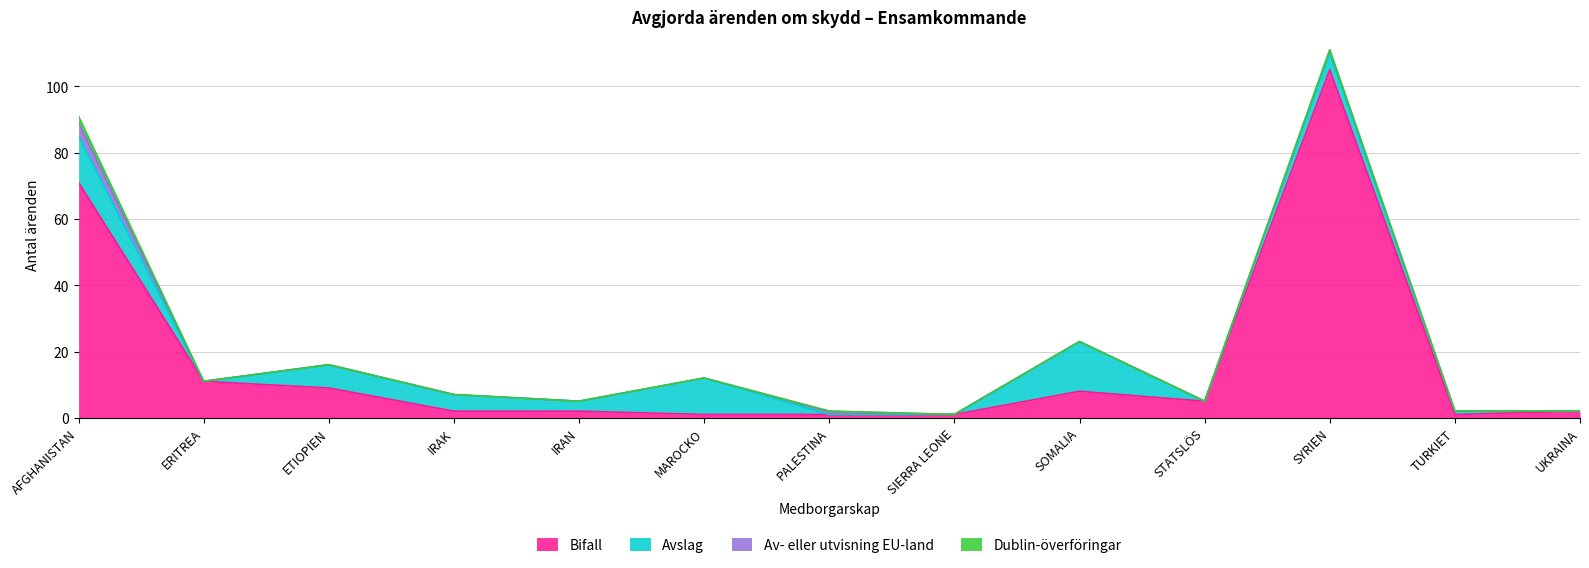

List the labels in order of Dublin-överföringar value, largest first.

AFGHANISTAN, ERITREA, ETIOPIEN, IRAK, IRAN, MAROCKO, PALESTINA, SIERRA LEONE, SOMALIA, STATSLÖS, SYRIEN, TURKIET, UKRAINA